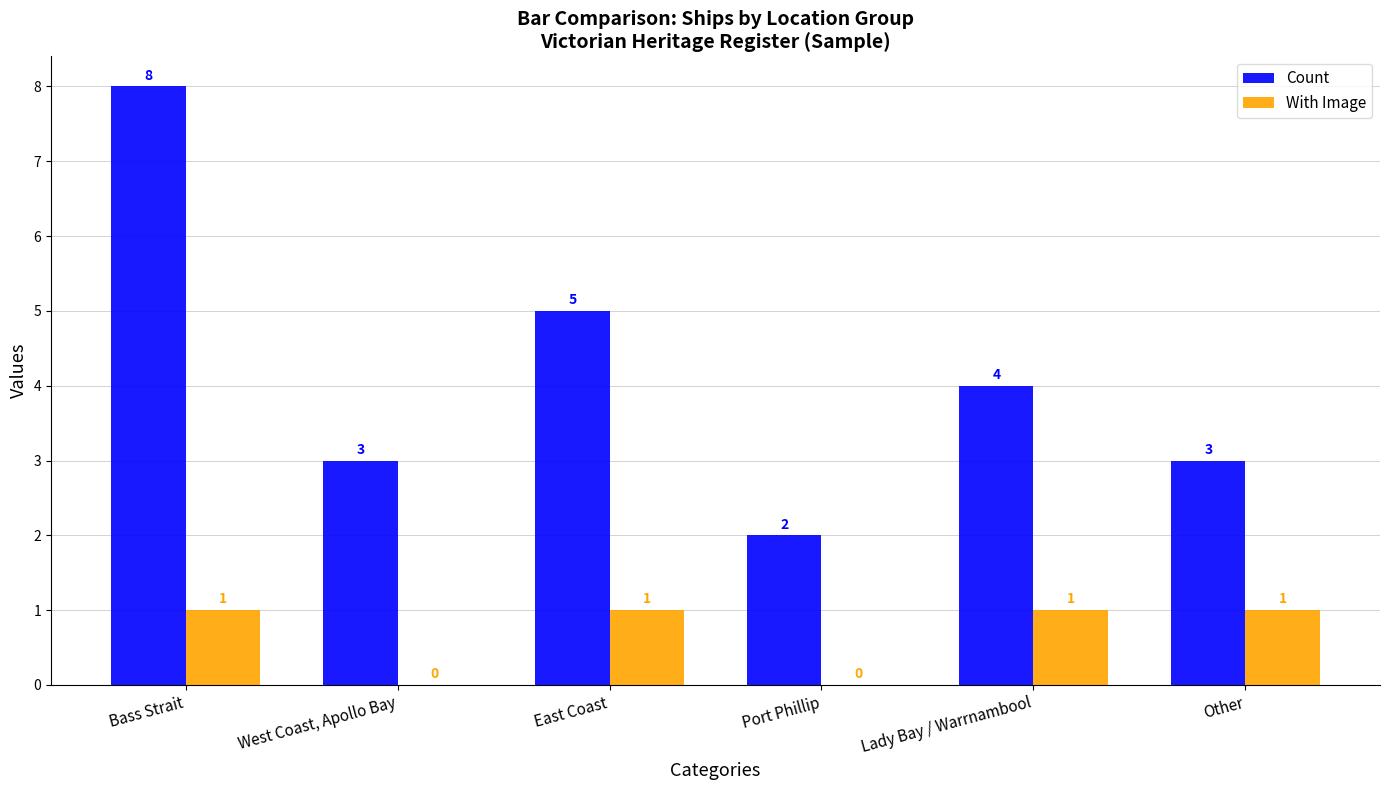

Is it true that With Image equals 0 at Bass Strait?

False